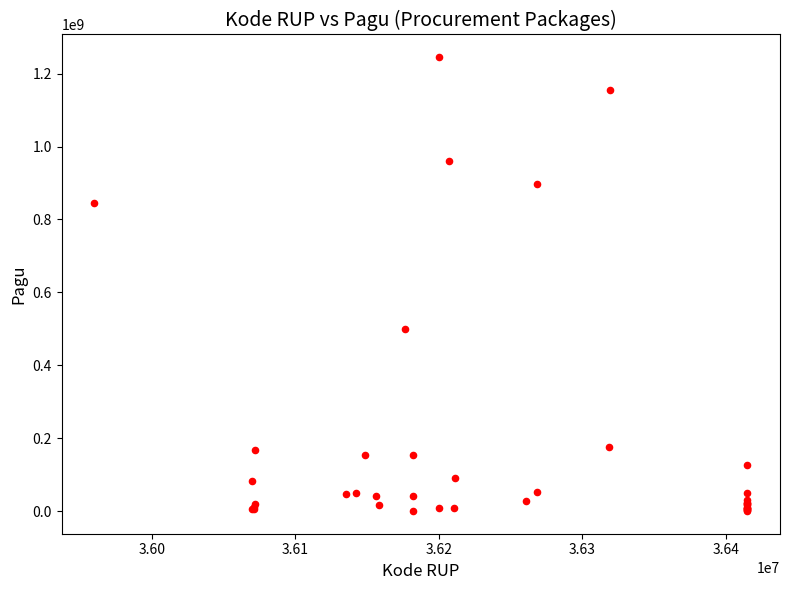

What Y value in the scatter plot is closest to 622840000?

499932000